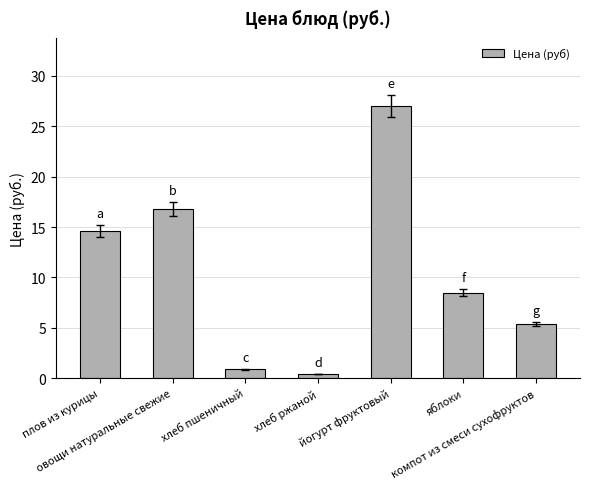

What is the label of the 7th bar from the left?

компот из смеси сухофруктов